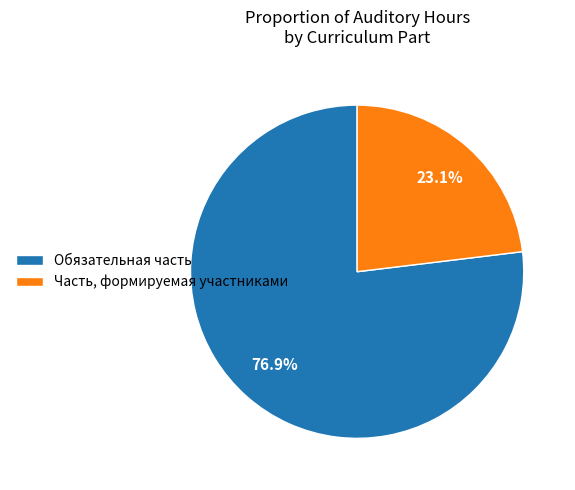

To the nearest percent, what portion does Часть, формируемая участниками represent?

23%